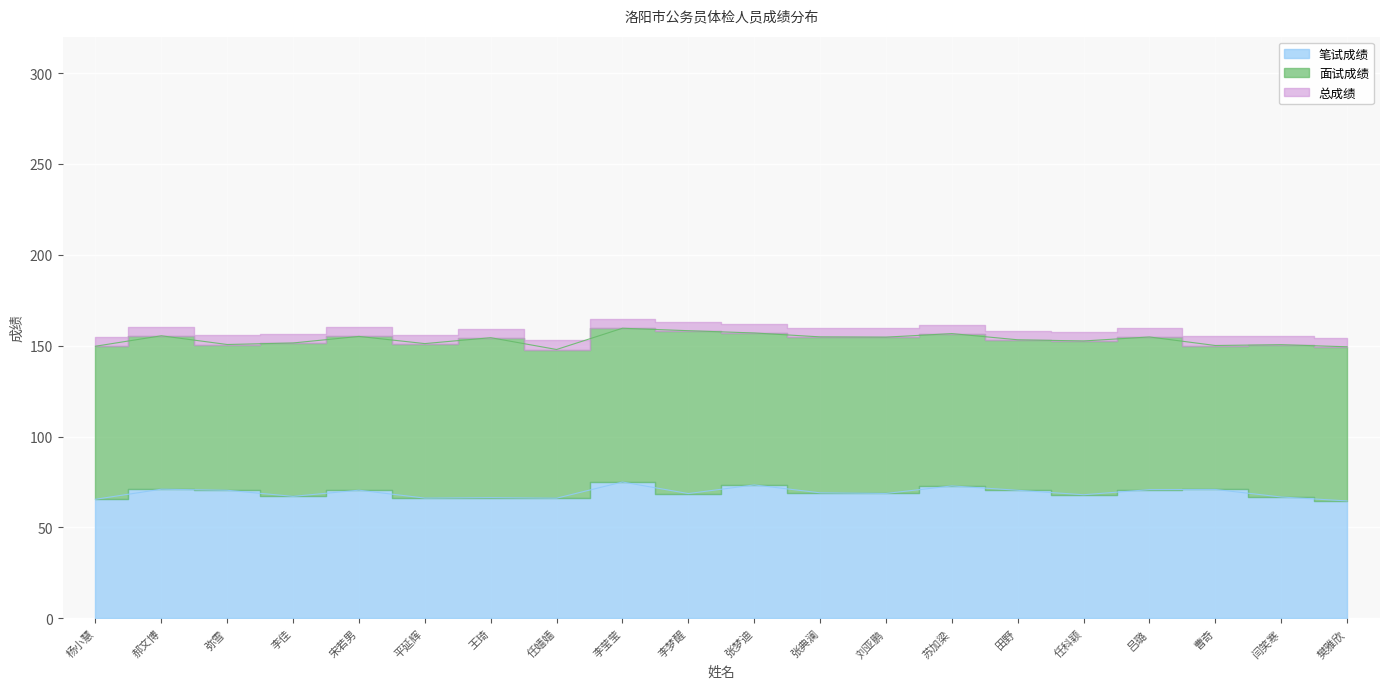

Where is the first local minimum for 笔试成绩?

李佳